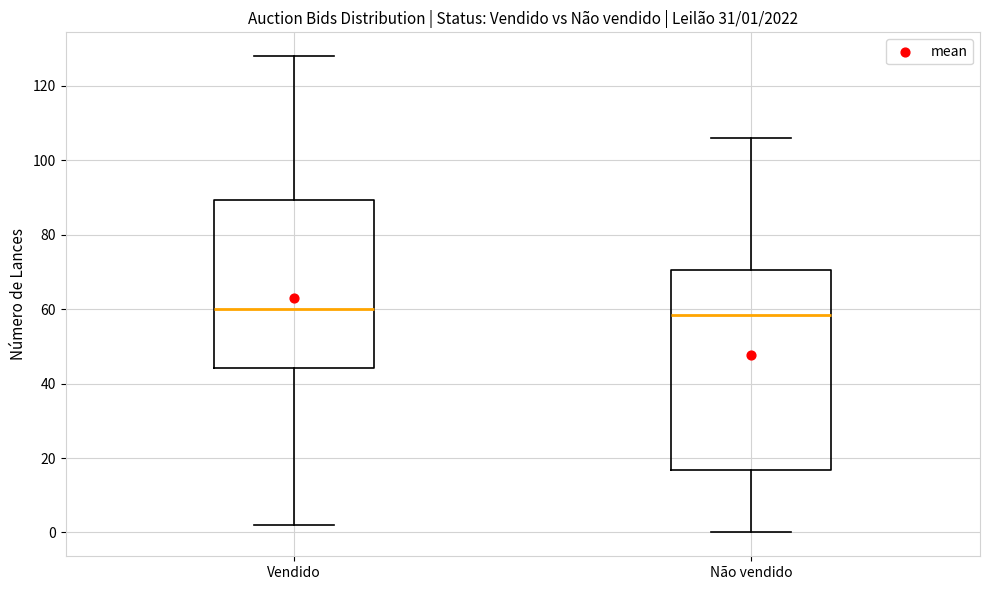

Which box is the tallest, from its lower edge to its upper edge?

Não vendido